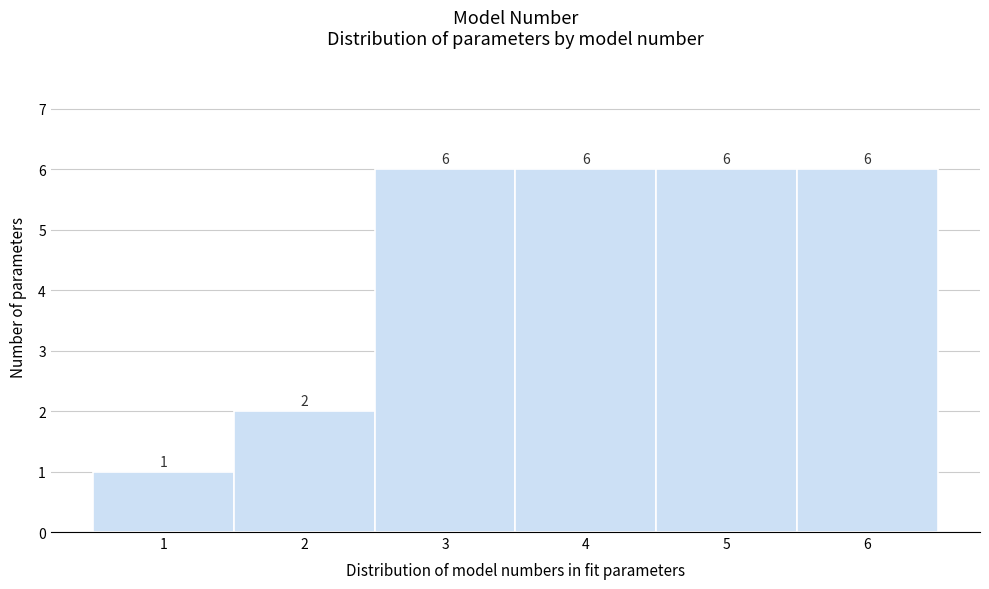

How tall is the bar that spans 1.5 to 2.5 on the x-axis?

2